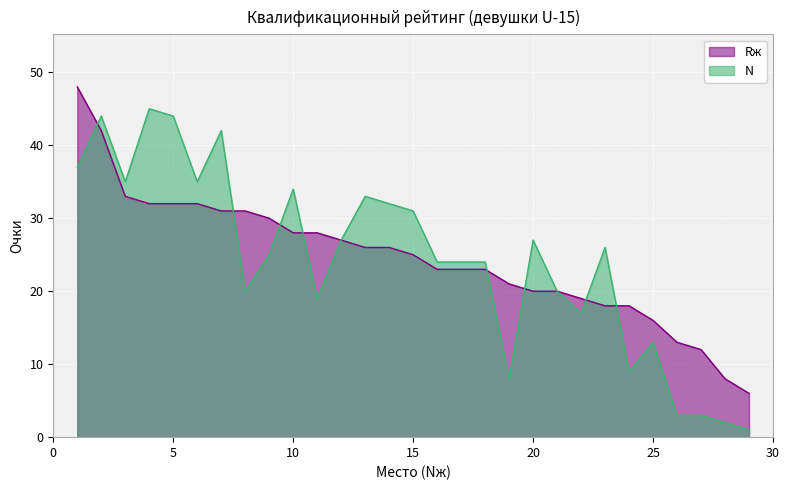

What is the approximate value of N at 1?

37